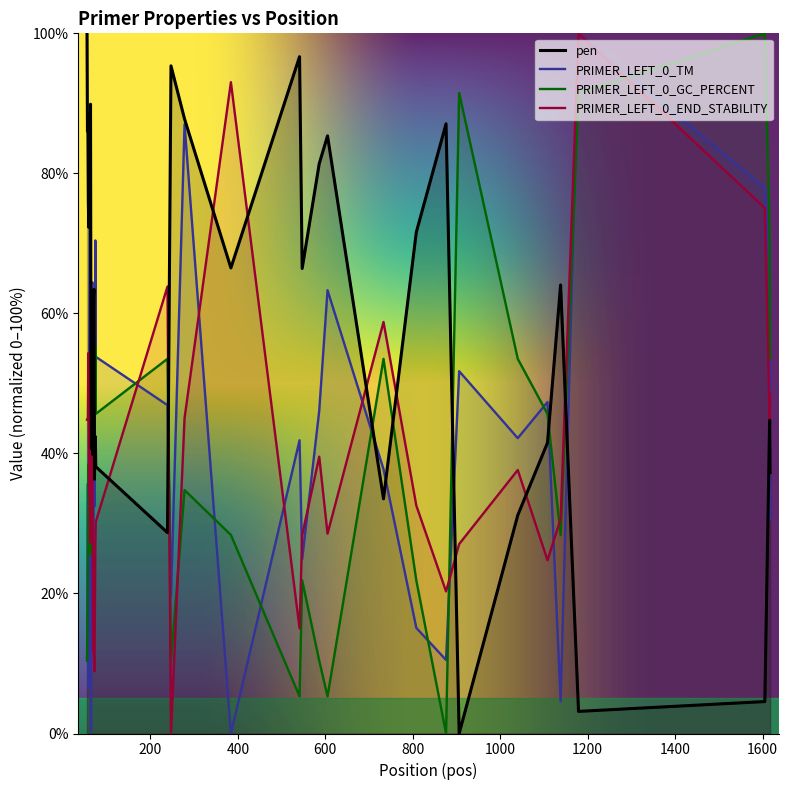

True or false: PRIMER_LEFT_0_TM and pen intersect in this chart.

True